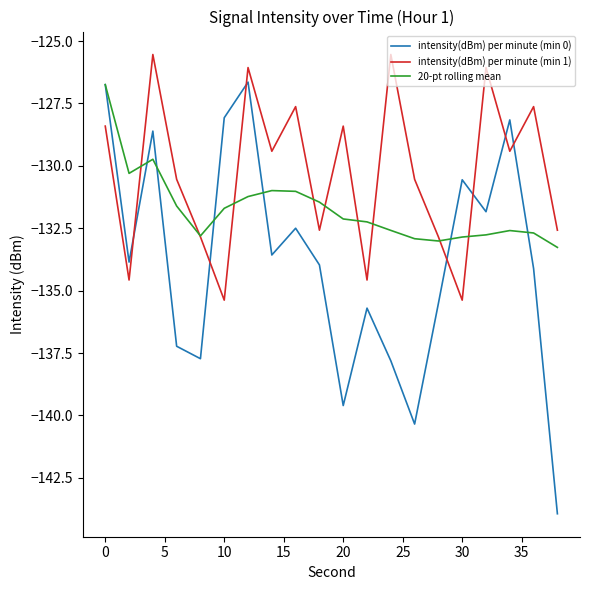

List the series in order of their overall mean, highest first.

intensity(dBm) per minute (min 1), 20-pt rolling mean, intensity(dBm) per minute (min 0)